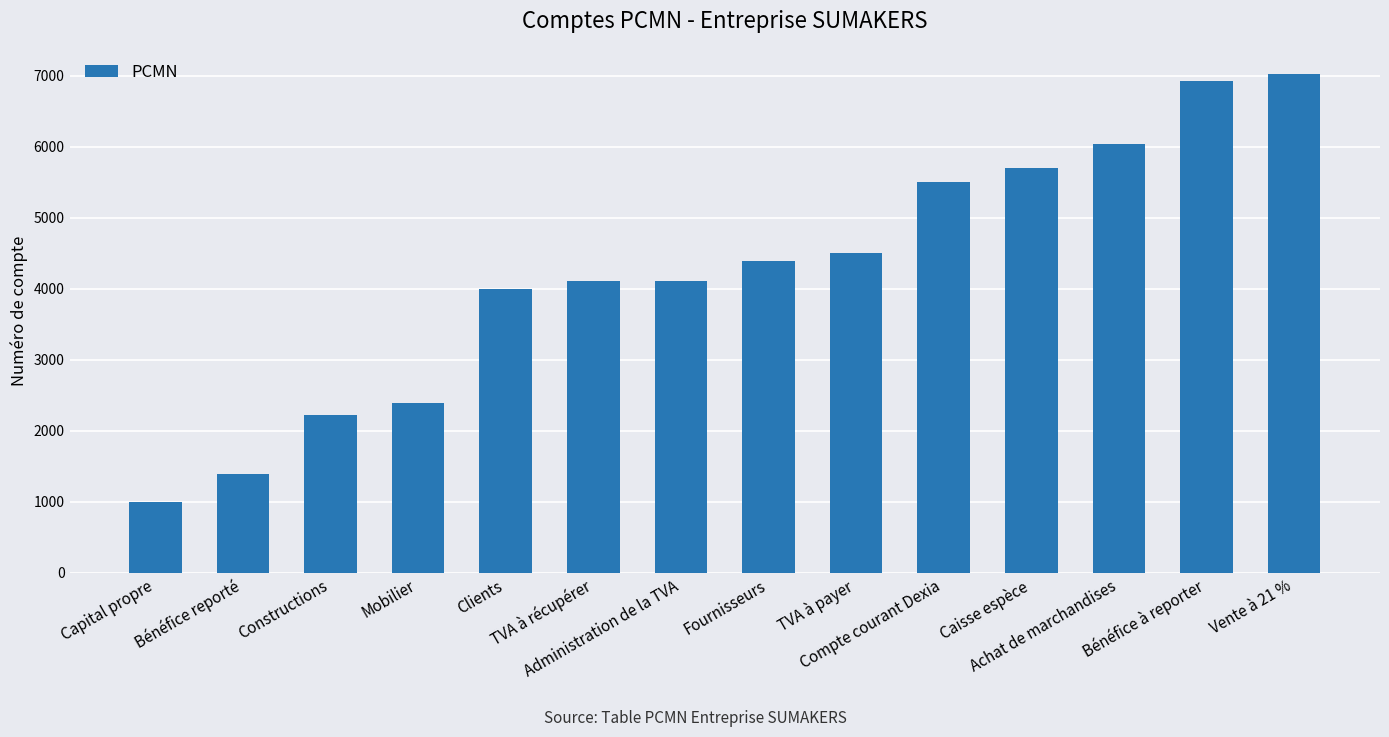

What is the value of the 10th bar from the left?

5500